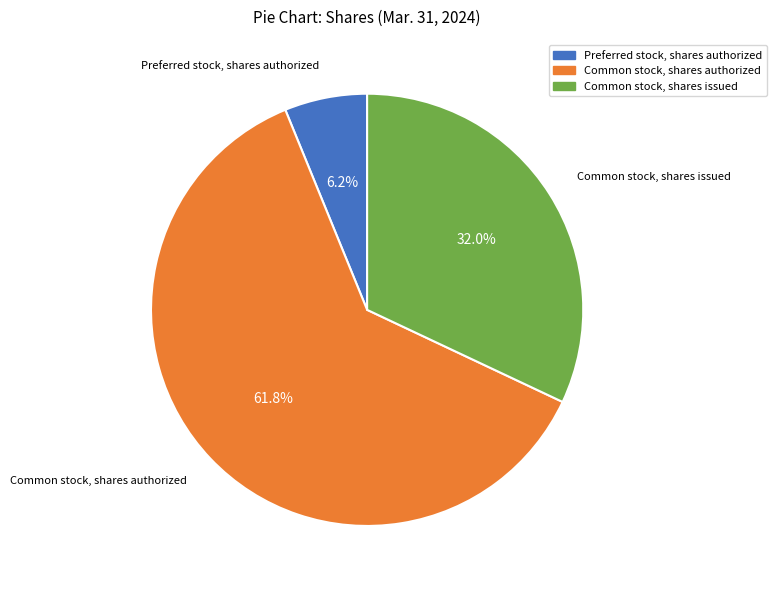

To the nearest percent, what portion does Common stock, shares issued represent?

32%